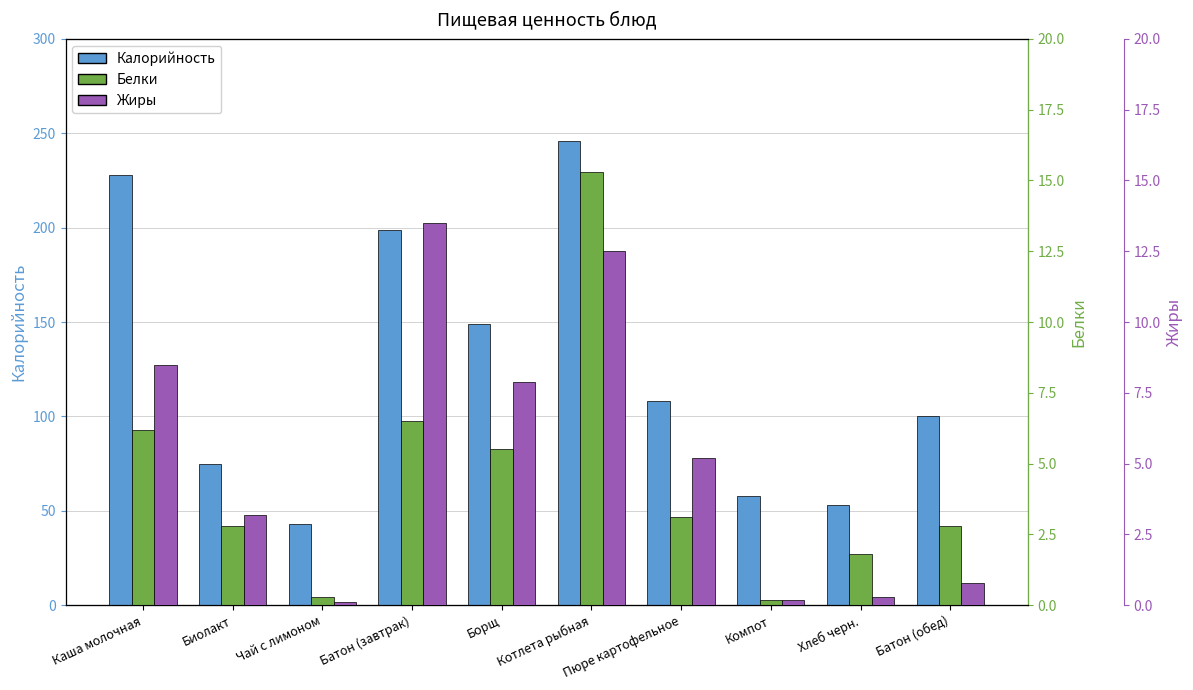

The value of Калорийность at Батон (обед) is 100.0. True or false?

True